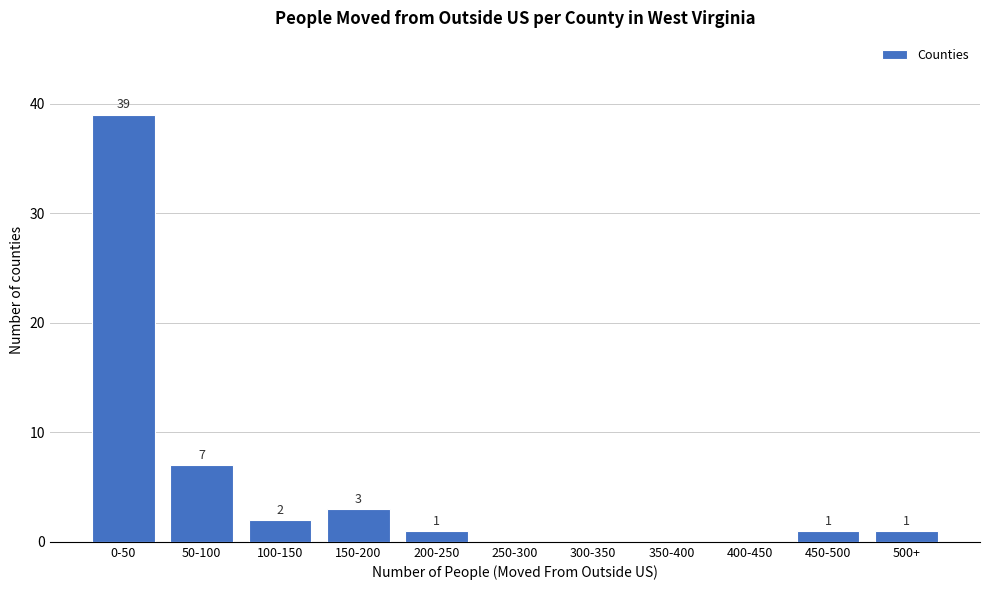

Reading left to right, transcribe all the data shown in this chart.

0-50=39	50-100=7	100-150=2	150-200=3	200-250=1	250-300=0	300-350=0	350-400=0	400-450=0	450-500=1	500+=1